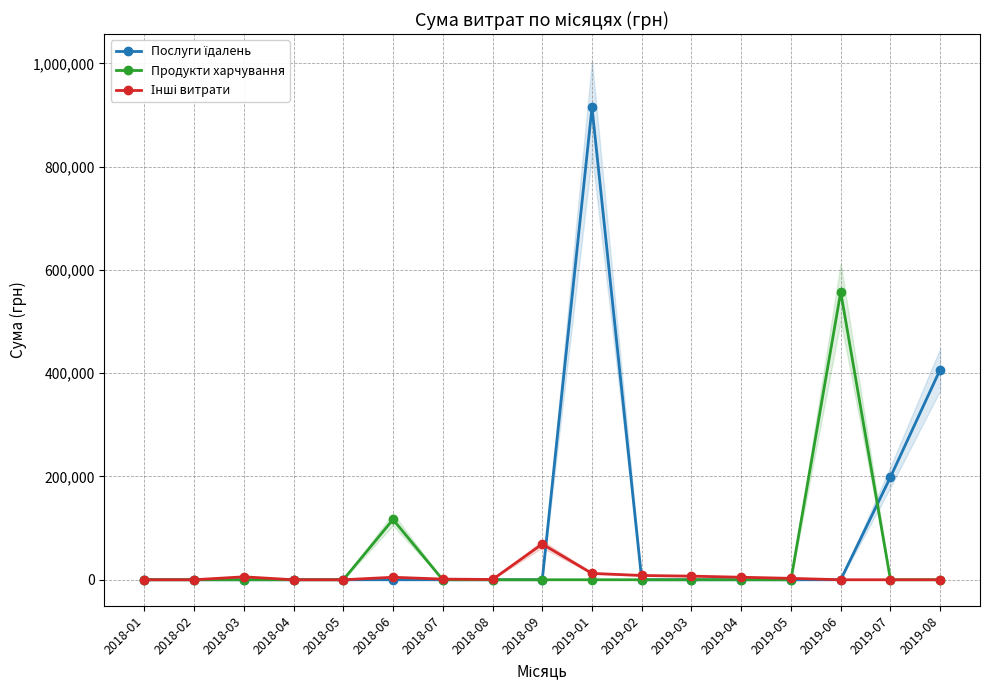

Between which two adjacent categories do Послуги їдалень and Продукти харчування first intersect?

2019-06 and 2019-07